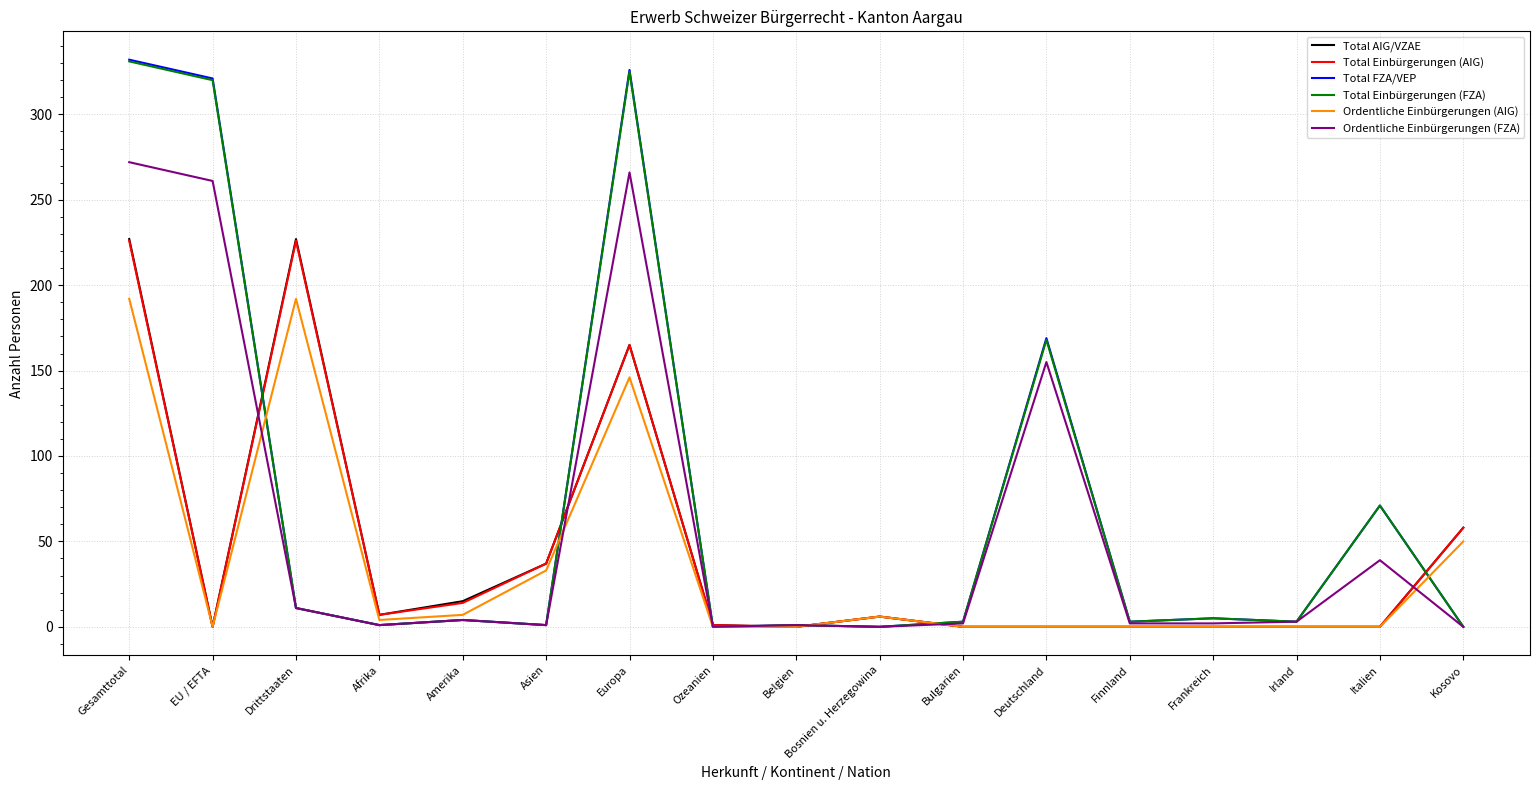

What position from the right is Drittstaaten?

15